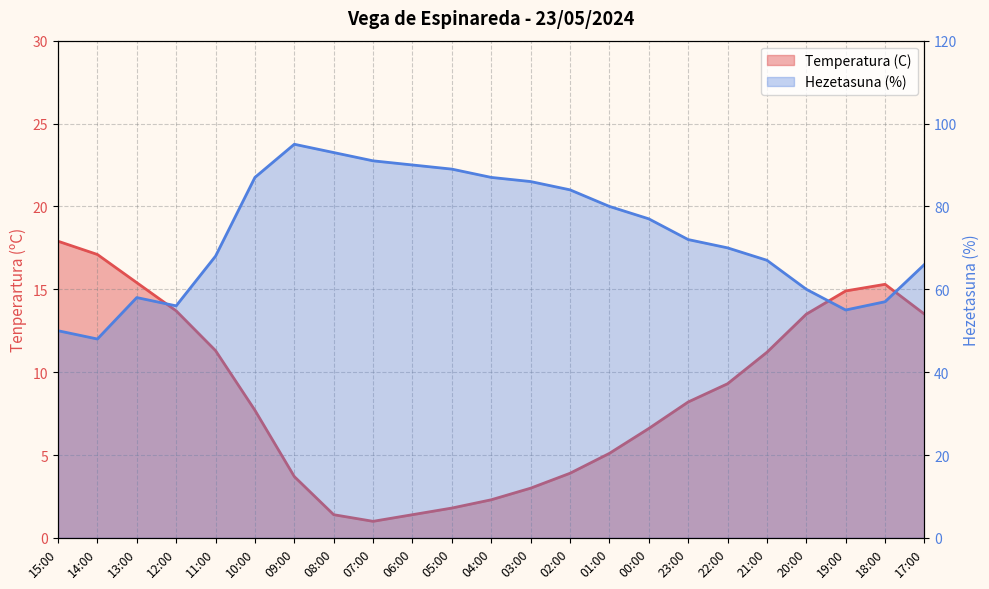

How many values in the Temperatura (C) series are below 8?

11